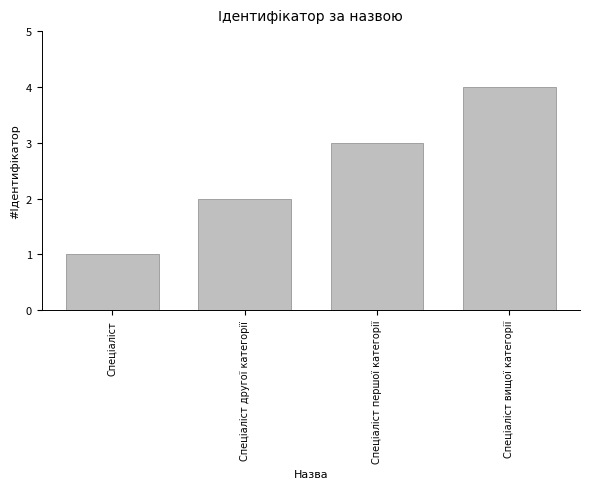

What is the change in value from Спеціаліст другої категорії to Спеціаліст вищої категорії?

+2